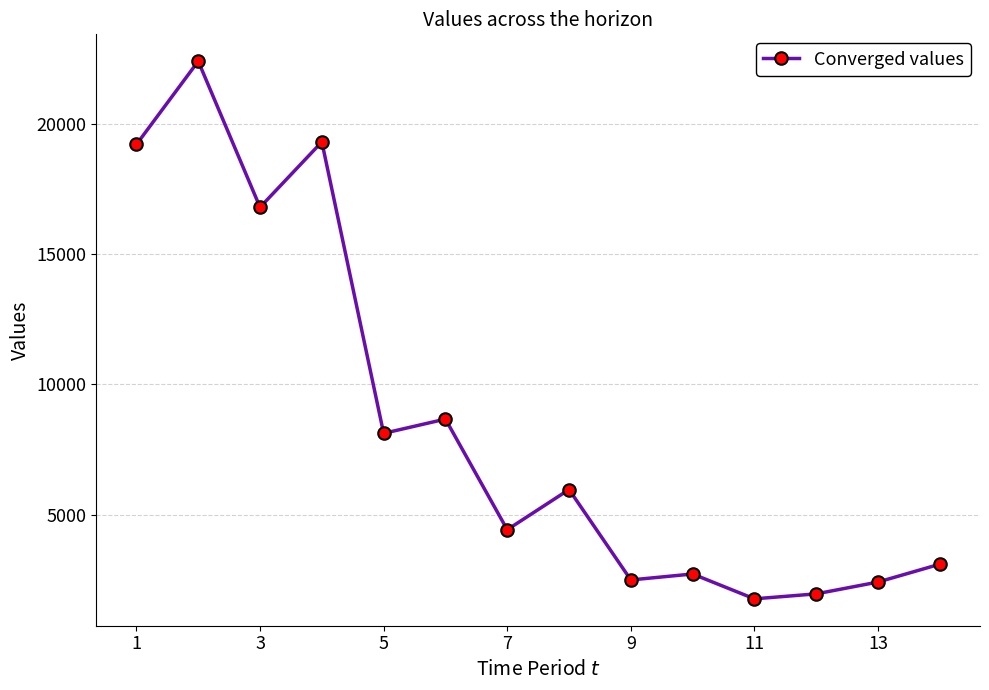

What is the value of the 14th point from the left?

3096